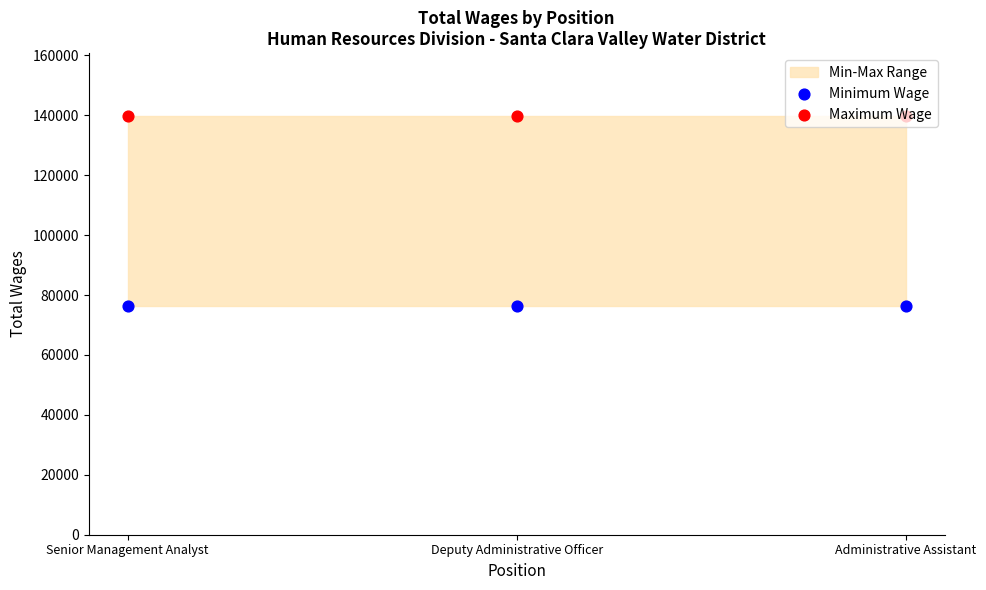

At how many categories does at least one series exceed 89175?

3